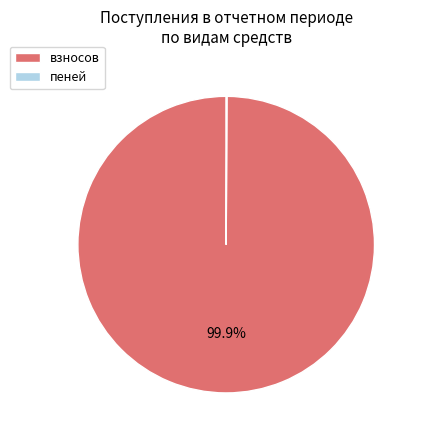

To the nearest percent, what is the average slice percentage?

50%